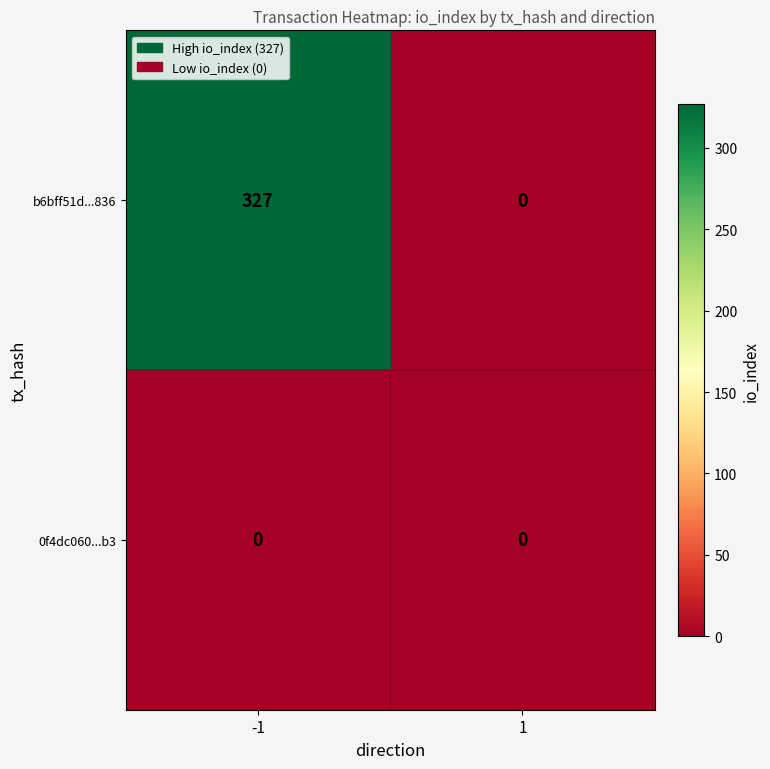

How many categories are shown in the chart?

2